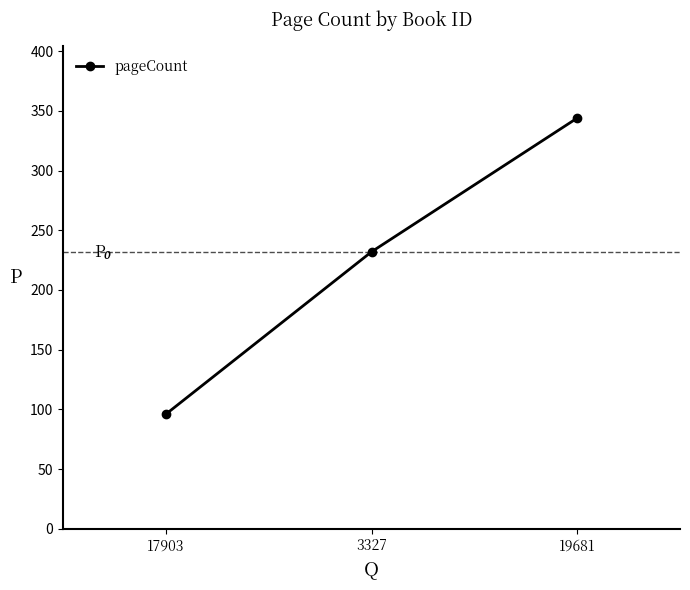

How many values are below 232?

1